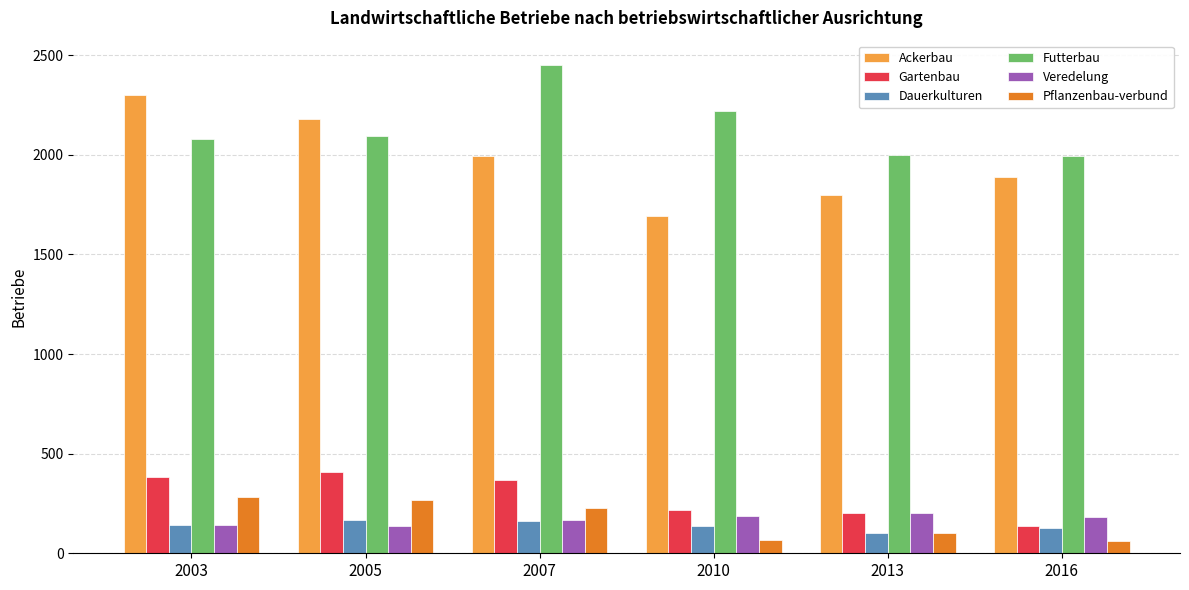

What is the greatest value displayed?

2450